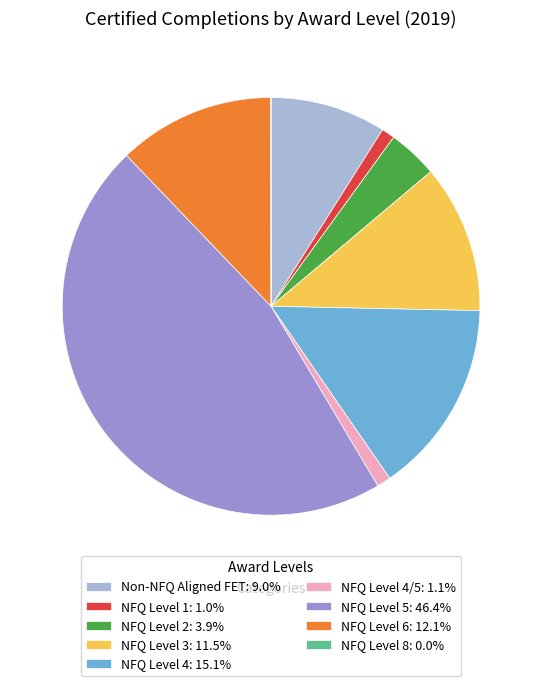

Does Non-NFQ Aligned FET: 9.0% account for over 50% of the chart?

No